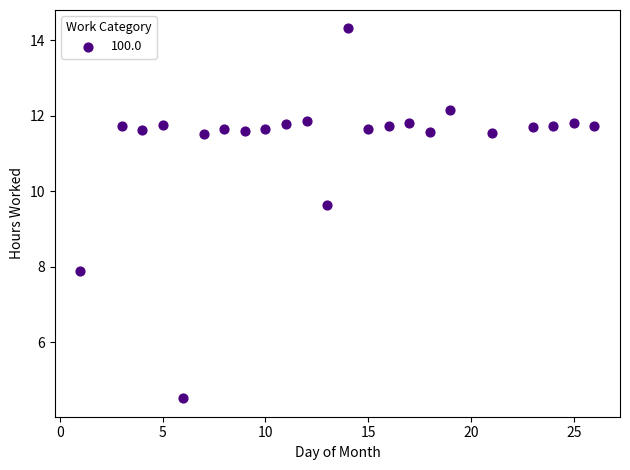

What Y value in the scatter plot is closest to 9?

9.6